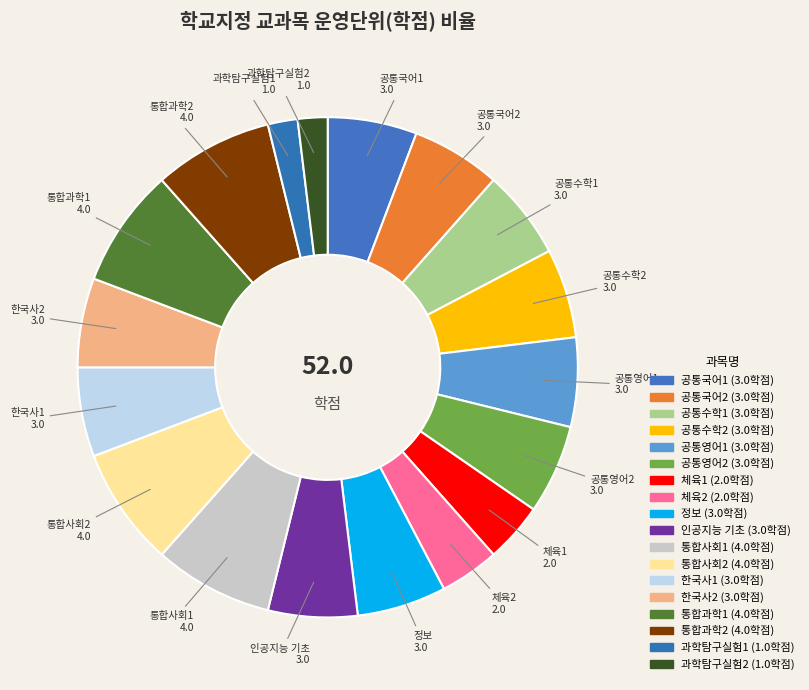

To the nearest percent, what is the combined percentage of 체육1 and 공통국어1?

10%